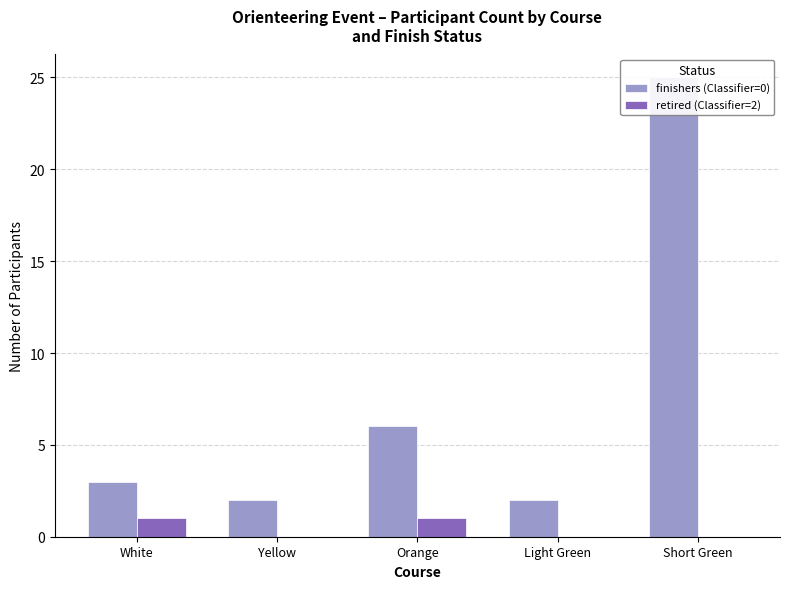

Which series has the largest total across all categories?

finishers (Classifier=0)